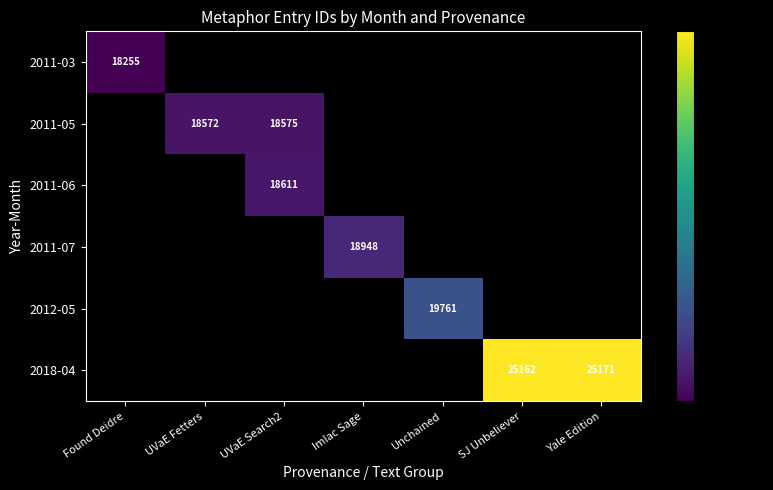

Is the value of 2018-04 at SJ Unbeliever greater than the value of 2011-05 at UVaE Search2?

Yes